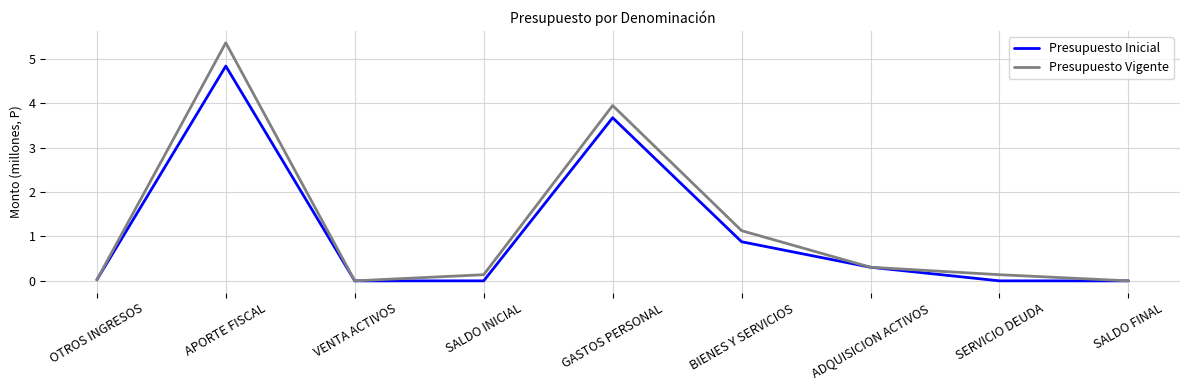

What are all the series names shown in the legend?

Presupuesto Inicial, Presupuesto Vigente